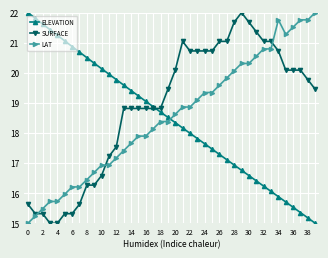

What is the smallest value displayed?

15.0